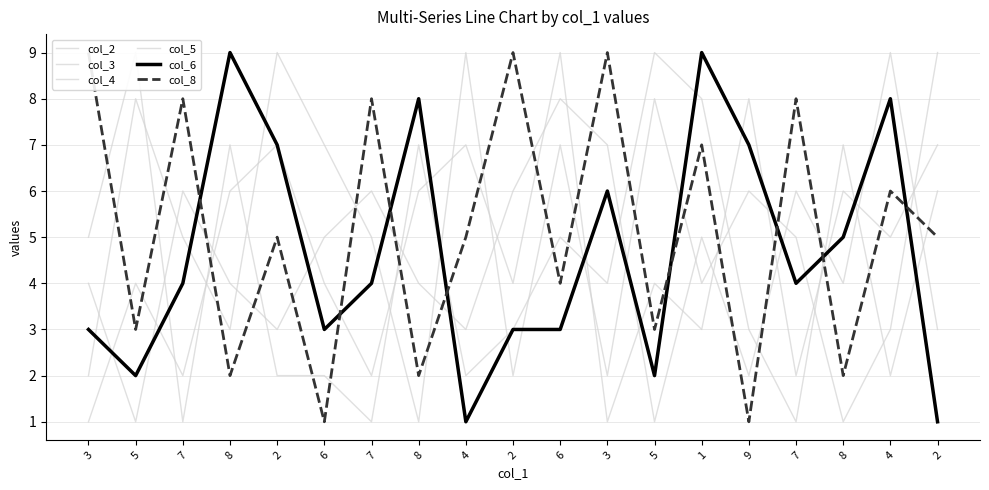

True or false: col_8 has a value of 9 at 3.

True